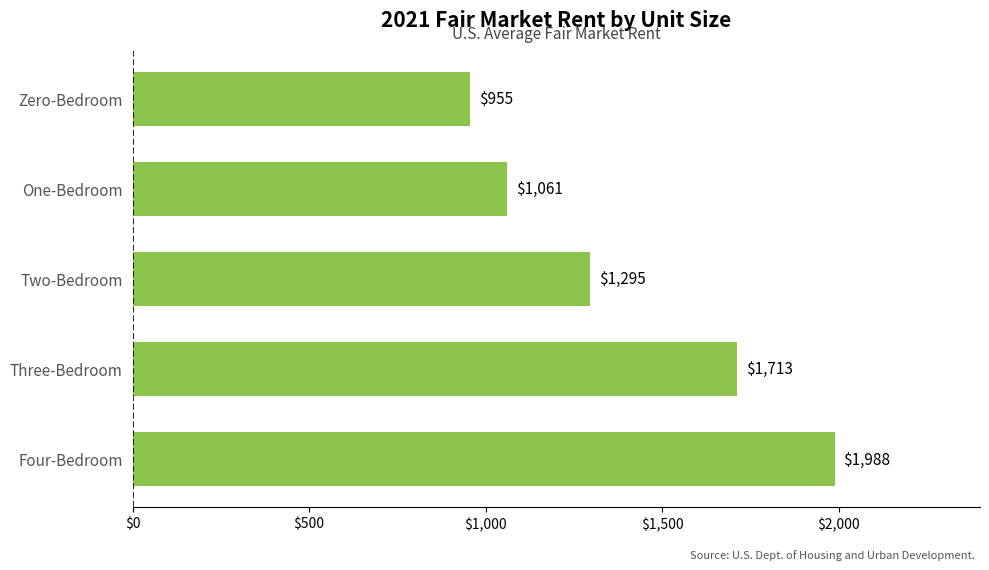

What is the approximate value at One-Bedroom?

1060.8